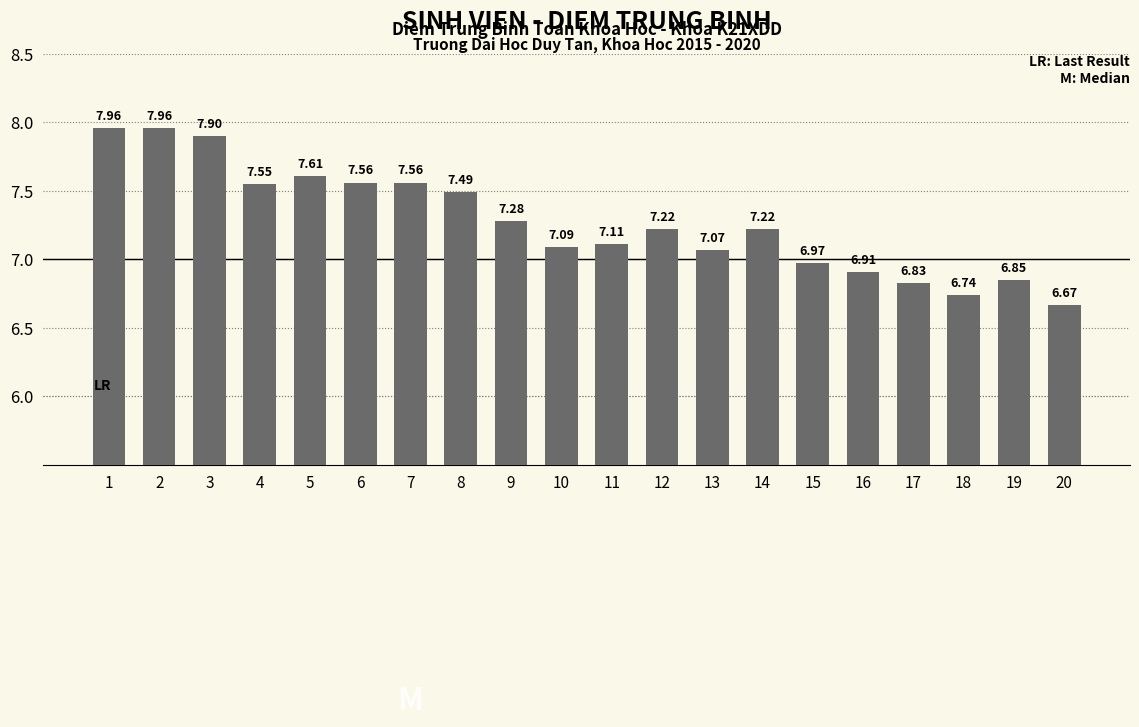

What is the difference between the values at 1 and 18?

1.2